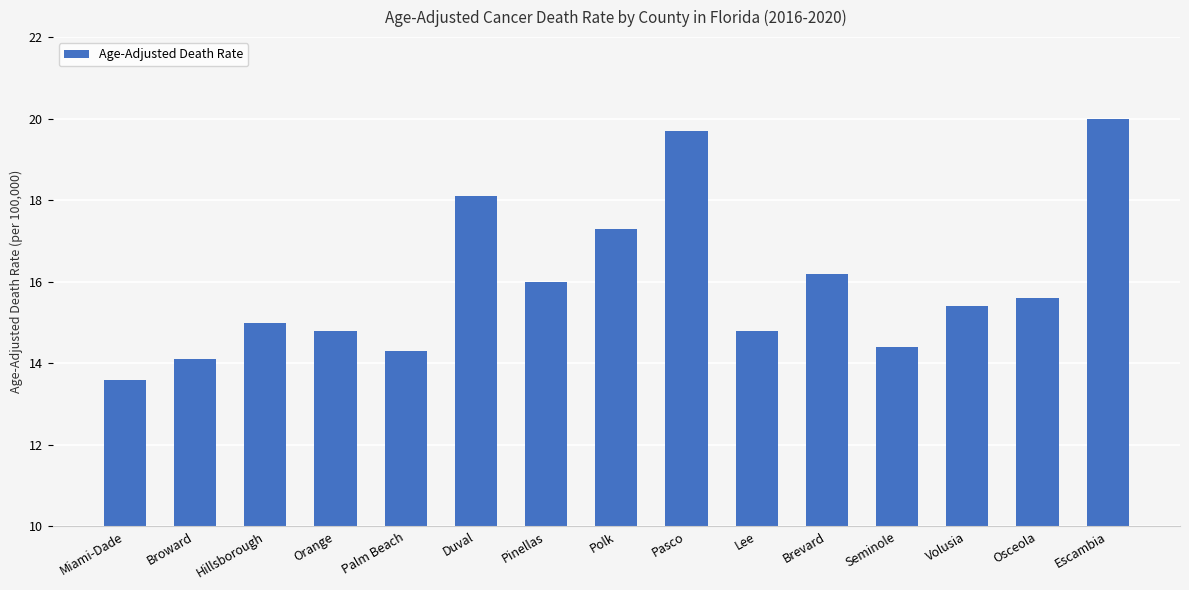

What is the difference between the maximum and minimum values?

6.4